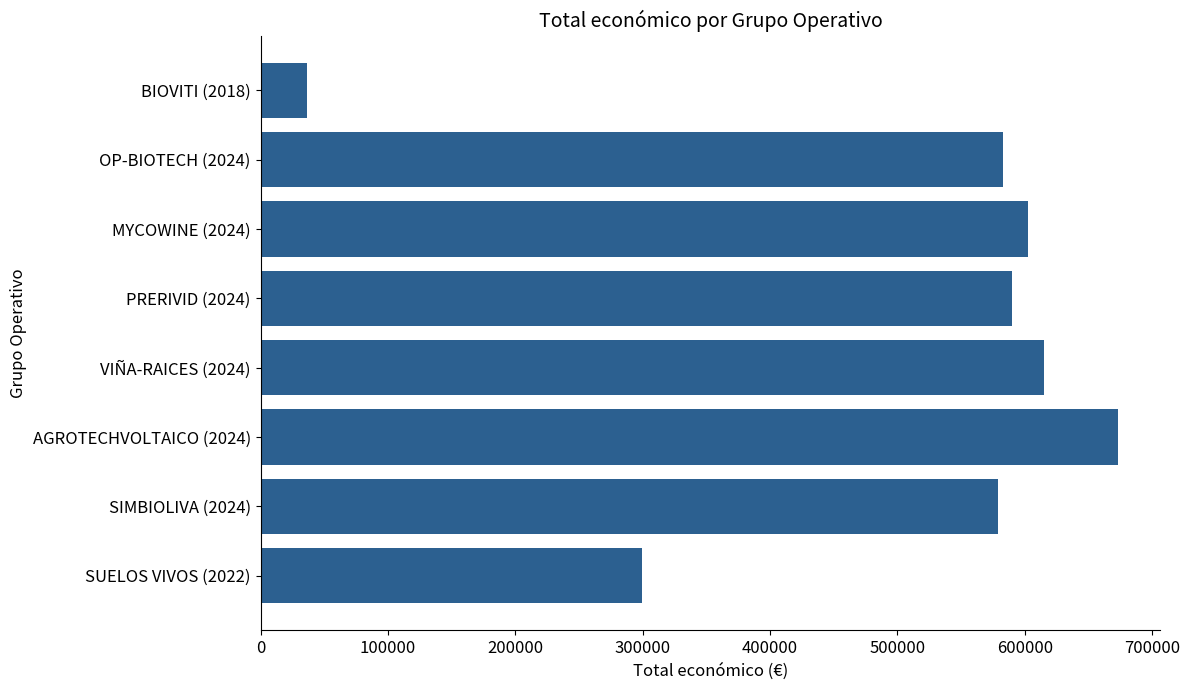

How many bars are there in total?

8